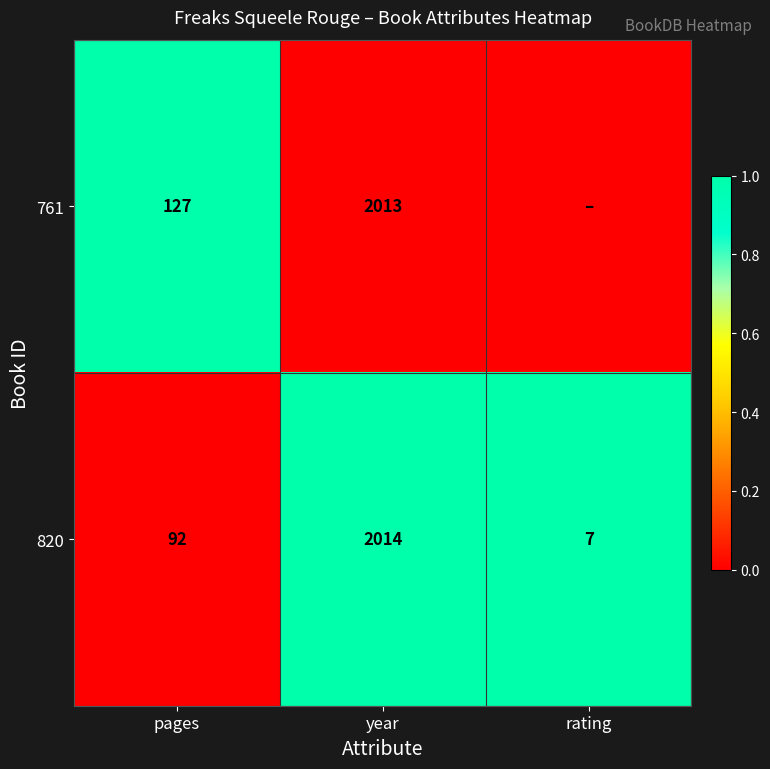

Count the number of data series in this chart.

2